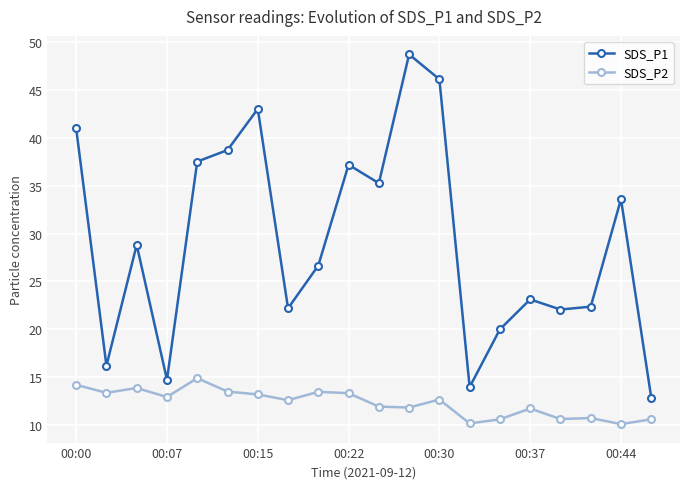

Which series has the largest total across all categories?

SDS_P1